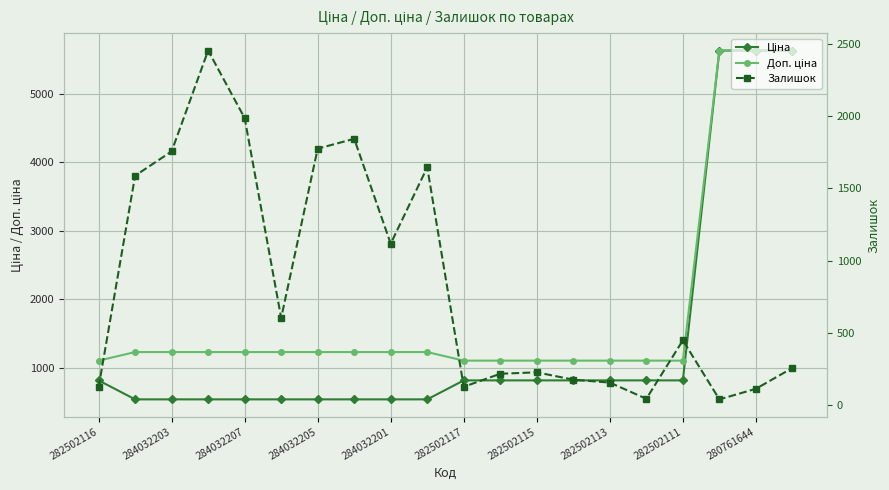

Count the number of categories in the chart.

20